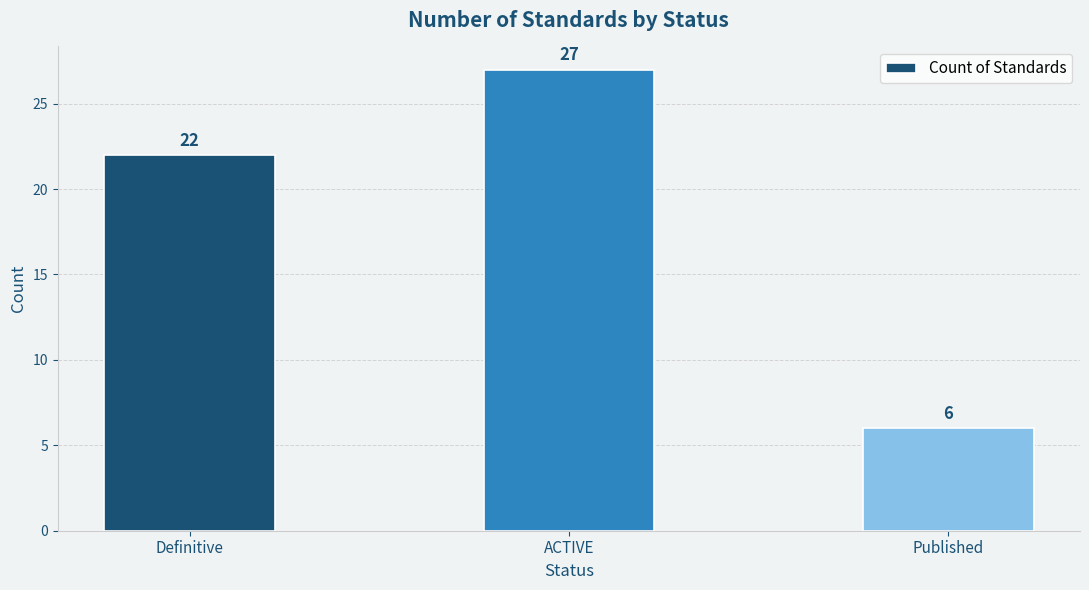

Count the number of data series in this chart.

1